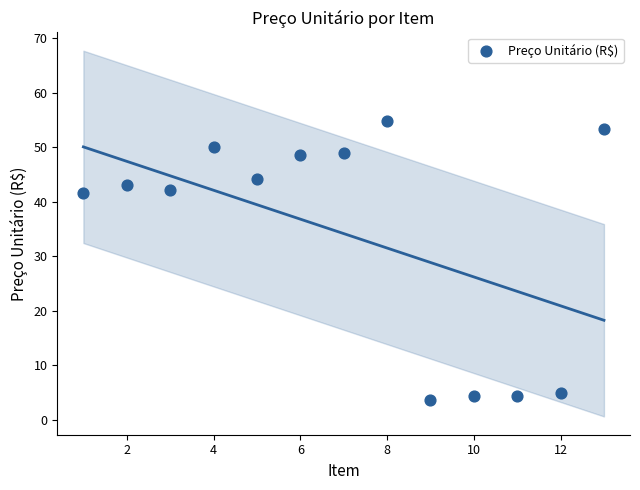

What is the range of Y values (max minus min)?

51.1